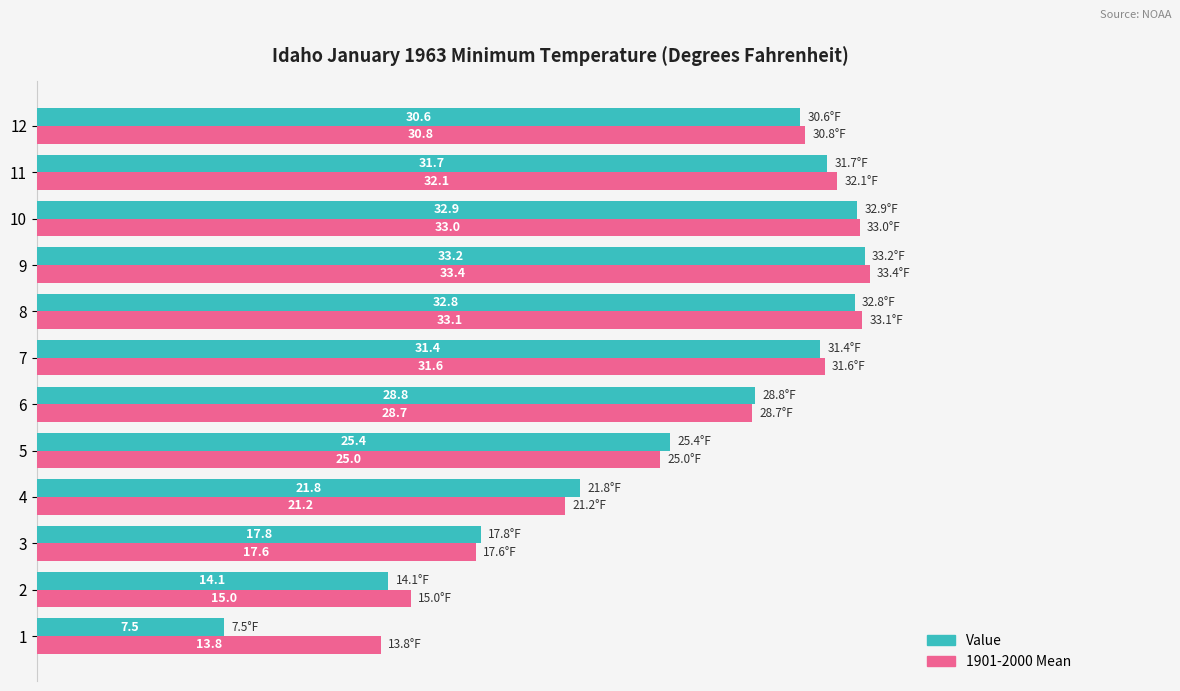

What is the sum of all Value values?

308.0